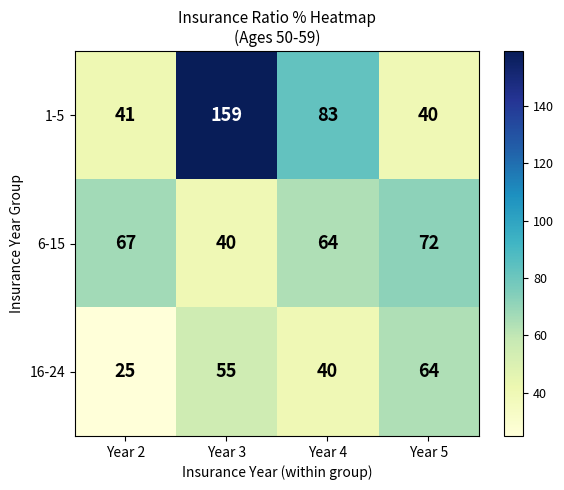

Is the value of 6-15 at Year 5 greater than the value of 16-24 at Year 2?

Yes